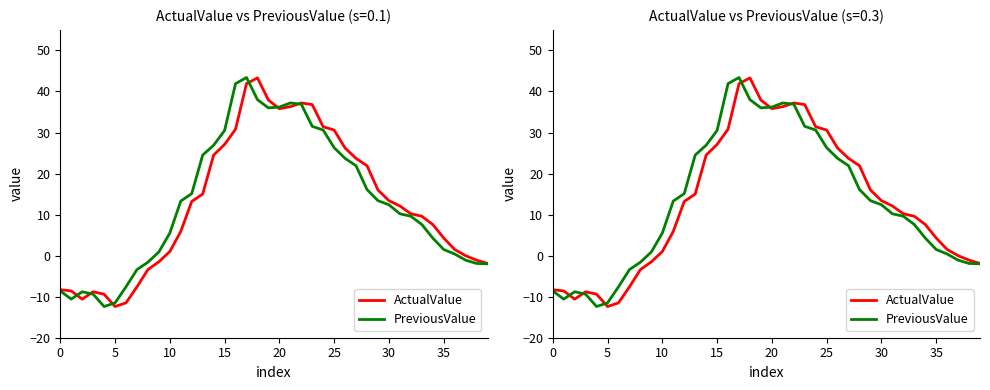

Reading left to right, list all the values displayed in this chart.

ActualValue: -8.3	-8.6	-10.6	-8.8	-9.4	-12.4	-11.5	-7.6	-3.4	-1.5	1.0	5.9	13.2	15.0	24.5	27.1	30.8	41.9	43.3	37.9	35.8	36.3	37.2	36.8	31.4	30.6	26.2	23.7	21.9	16.0	13.4	12.1	10.2	9.6	7.6	4.3	1.5	0.0	-1.1	-1.9
PreviousValue: -8.6	-10.6	-8.8	-9.4	-12.4	-11.5	-7.6	-3.4	-1.6	0.9	5.5	13.3	15.1	24.5	26.9	30.5	41.9	43.4	38.0	36.0	36.2	37.2	36.9	31.5	30.6	26.3	23.7	21.9	16.1	13.4	12.4	10.2	9.6	7.6	4.3	1.5	0.4	-1.1	-1.9	-2.0